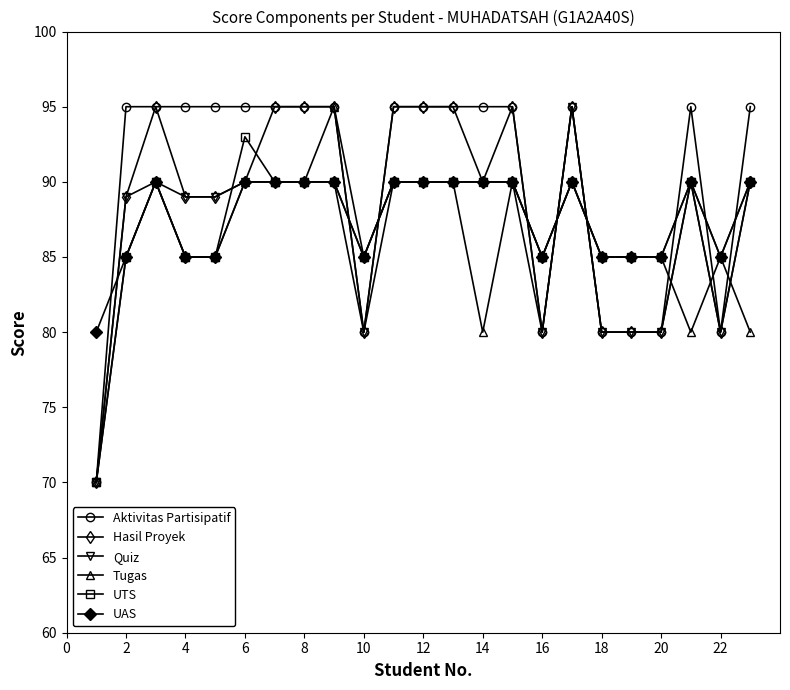

Reading left to right, what are all the values shown in this chart?

Aktivitas Partisipatif: 70	95	95	95	95	95	95	95	95	80	95	95	95	95	95	80	95	80	80	80	95	80	95
Hasil Proyek: 70	89	95	89	89	90	95	95	95	80	95	95	95	90	95	80	95	80	80	80	90	80	90
Quiz: 70	89	90	89	89	90	90	90	90	80	90	90	90	90	90	80	95	80	80	80	90	80	90
Tugas: 70	85	90	85	85	90	90	90	95	85	90	90	90	80	90	85	90	85	85	85	80	85	80
UTS: 70	85	90	85	85	93	90	90	90	85	90	90	90	90	90	85	90	85	85	85	90	85	90
UAS: 80	85	90	85	85	90	90	90	90	85	90	90	90	90	90	85	90	85	85	85	90	85	90